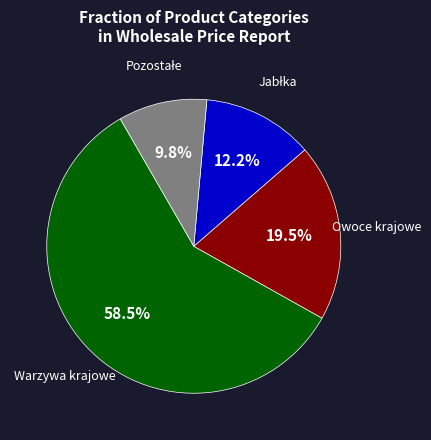

Is there a majority slice in this chart?

Yes